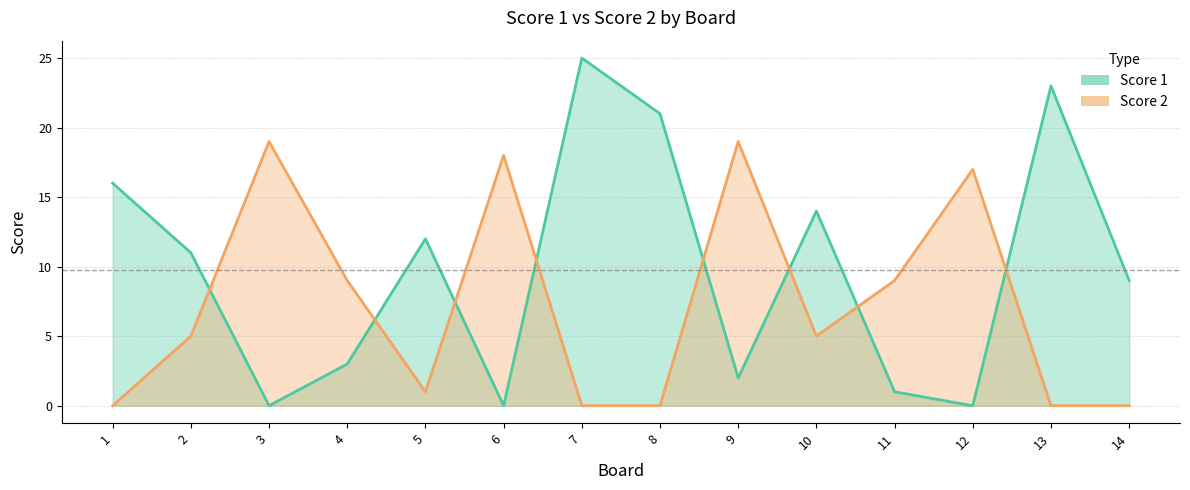

How many values in Score 1 are above zero?

11